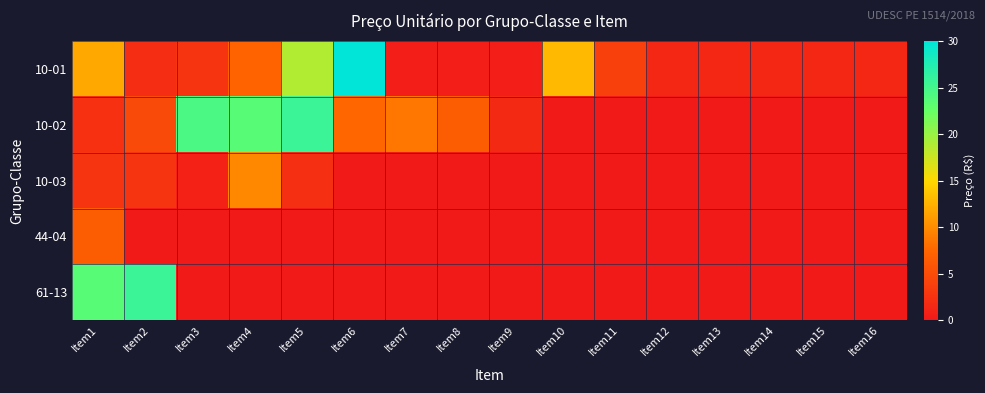

At which category is the sum across all series the highest?

Item1